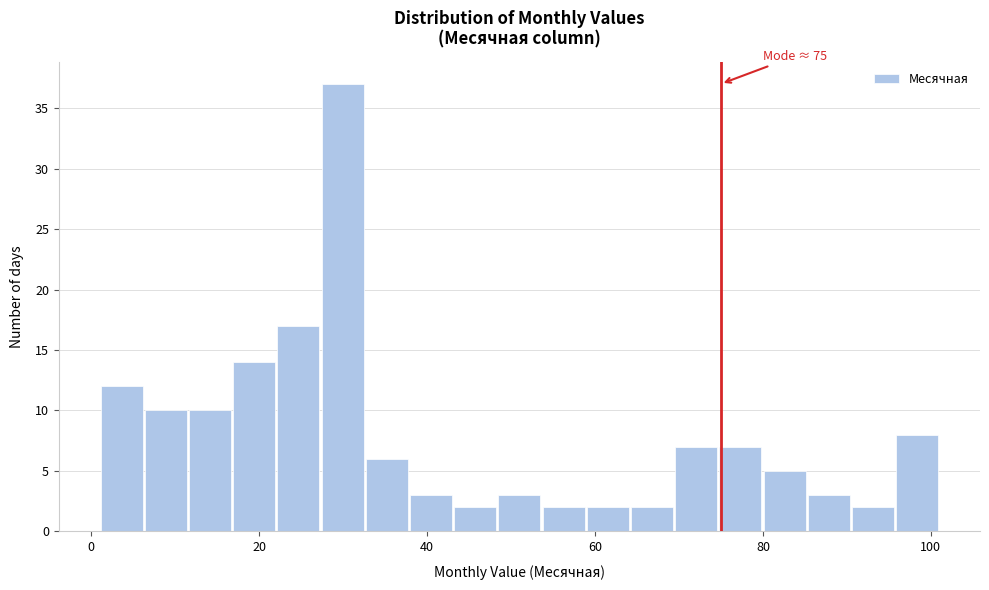

Around what value on the x-axis is the tallest bar? Give the approximate position of its centre, as read against the axis.

30